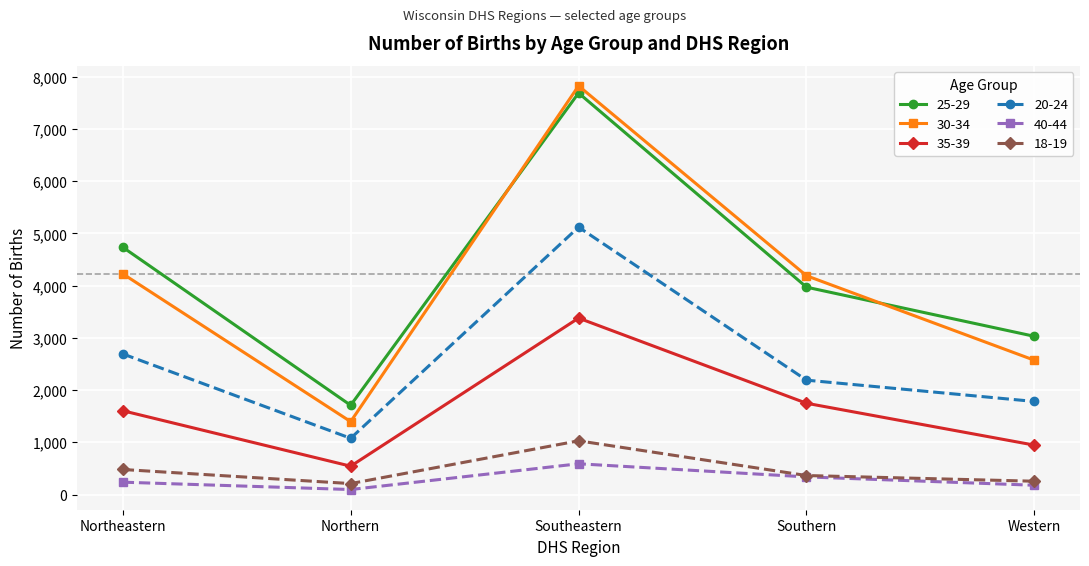

What is the total value across all series at Southern?

12793